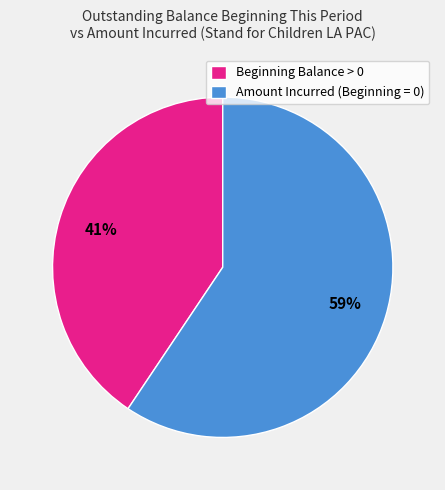

Rank the categories by value from highest to lowest.

Amount Incurred (Beginning = 0), Beginning Balance > 0